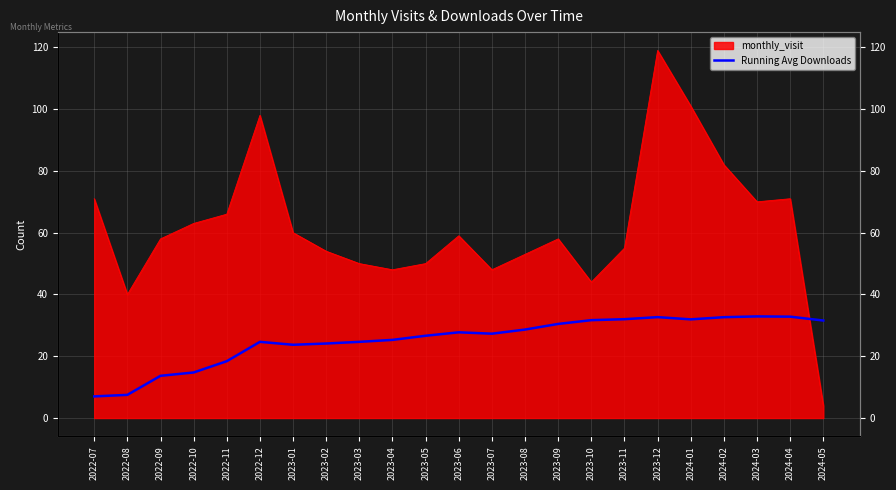

Reading right to left, what are all the values shown in this chart?

2024-05=31.6	2024-04=32.8	2024-03=32.9	2024-02=32.6	2024-01=31.9	2023-12=32.7	2023-11=32.0	2023-10=31.7	2023-09=30.5	2023-08=28.6	2023-07=27.3	2023-06=27.8	2023-05=26.6	2023-04=25.3	2023-03=24.7	2023-02=24.1	2023-01=23.7	2022-12=24.7	2022-11=18.4	2022-10=14.8	2022-09=13.7	2022-08=7.5	2022-07=7.0